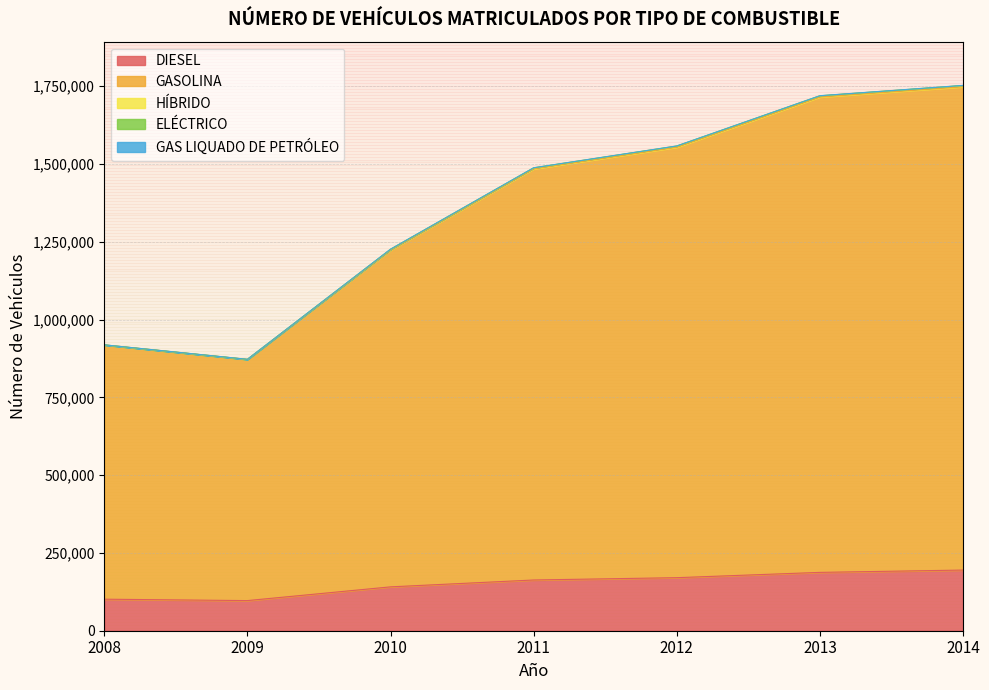

Is the value of GASOLINA at 2012 greater than the value of GAS LIQUADO DE PETRÓLEO at 2012?

Yes